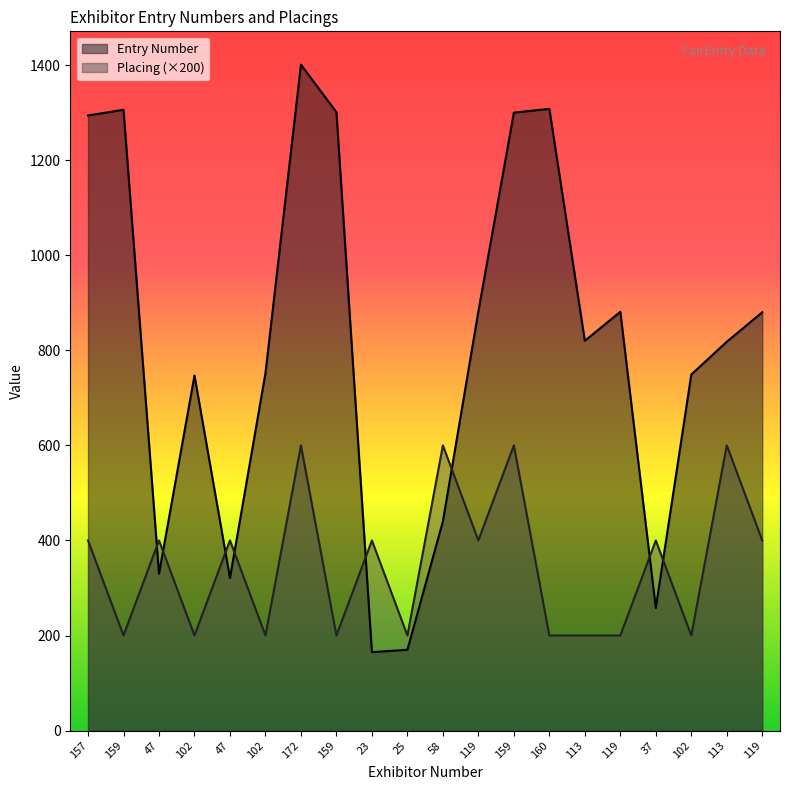

True or false: Entry Number and Placing intersect in this chart.

True